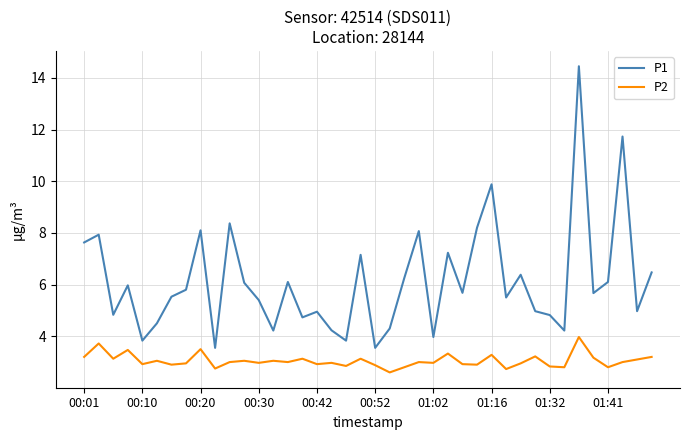

Which series has the widest spread of values?

P1